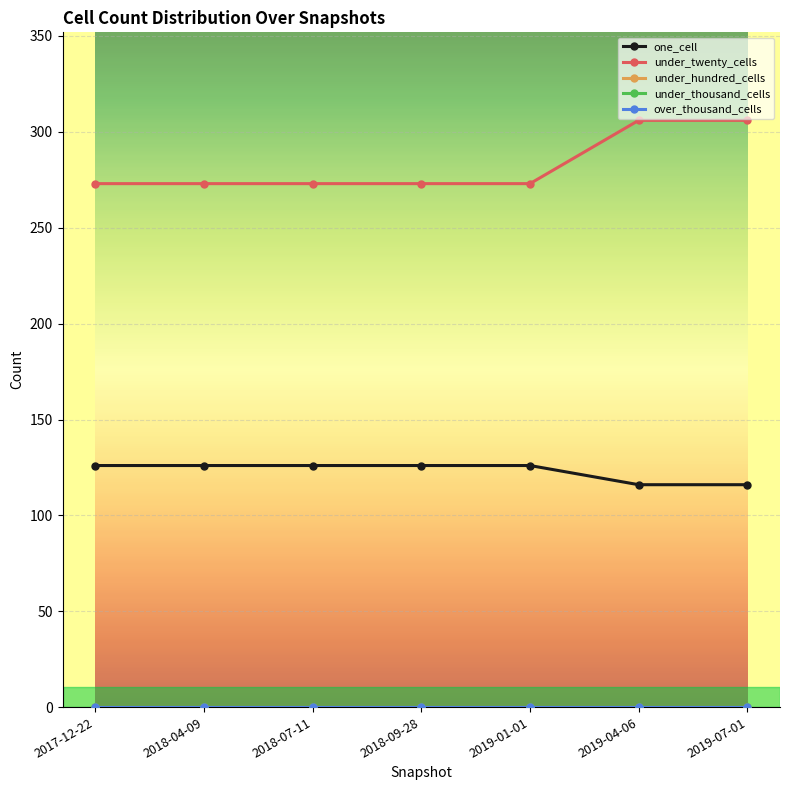

What is the value of the one_cell point at the 3rd from the left?

126